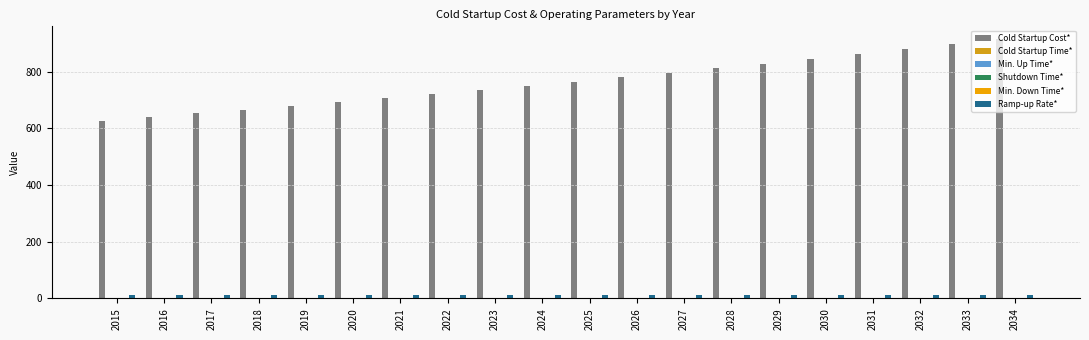

Count the number of data series in this chart.

5